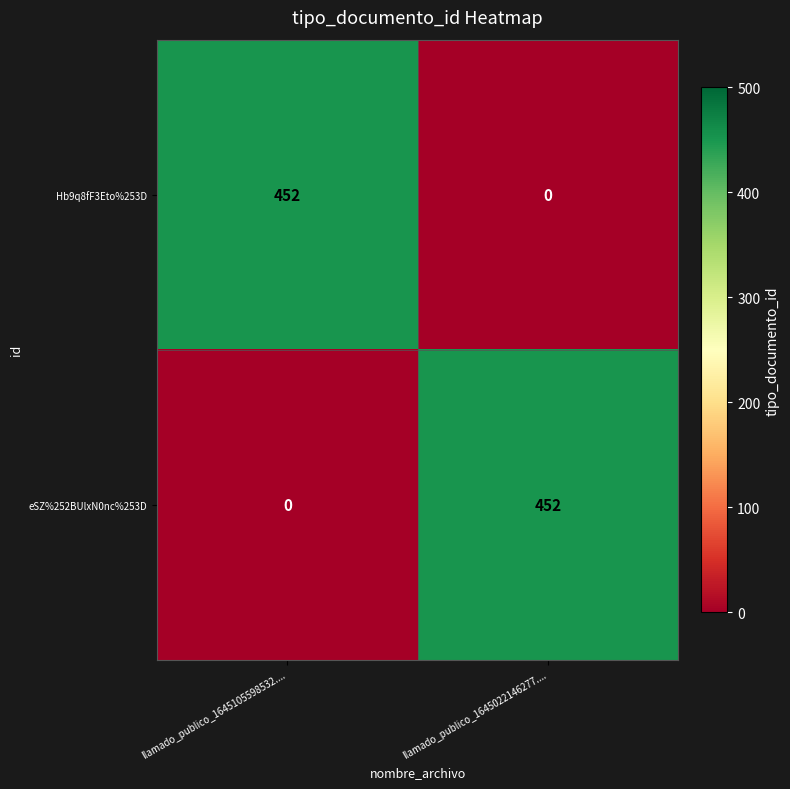

The value of Hb9q8fF3Eto%253D at llamado_publico_1645022146277.... is 0. True or false?

True